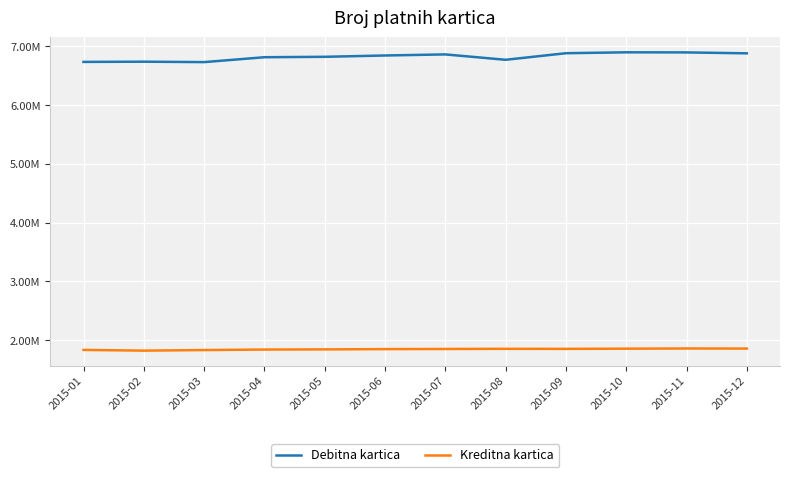

What are all the series names shown in the legend?

Debitna kartica, Kreditna kartica